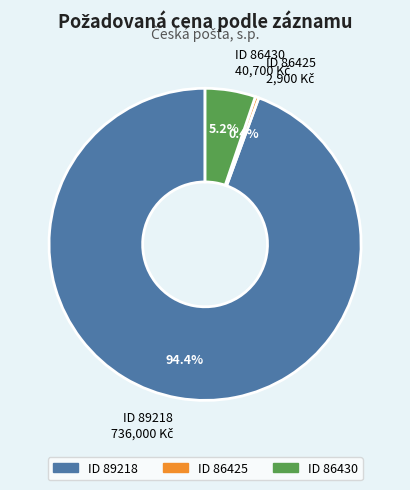

How many segments does this pie chart have?

3